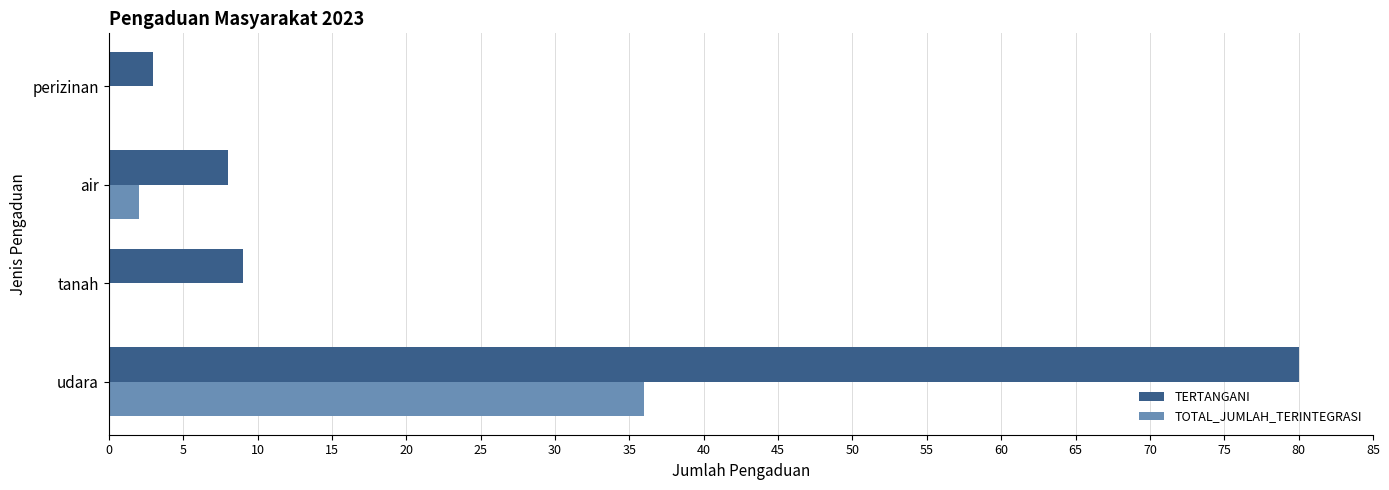

What is the average value of the TOTAL_JUMLAH_TERINTEGRASI series?

10